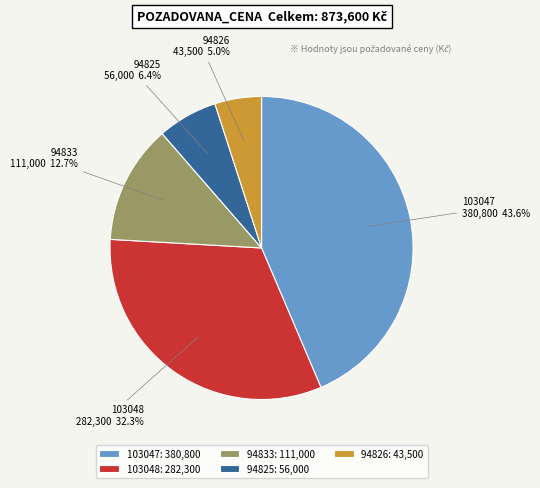

How much of the chart is everything except 103047?

56.4%